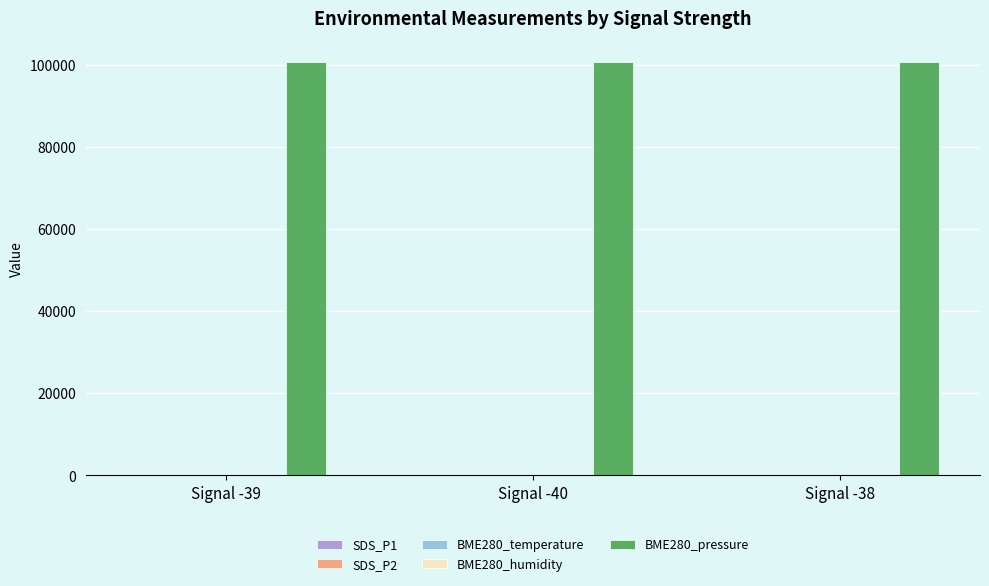

What is the spread (max minus min) of values at Signal -38?

100717.3